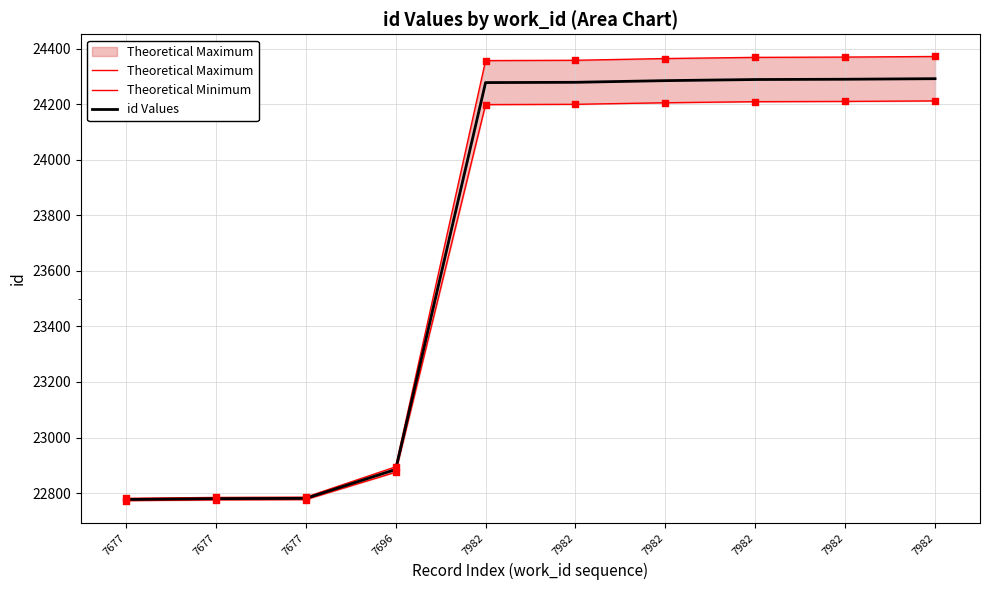

Which series contains the highest Y value?

Theoretical Maximum